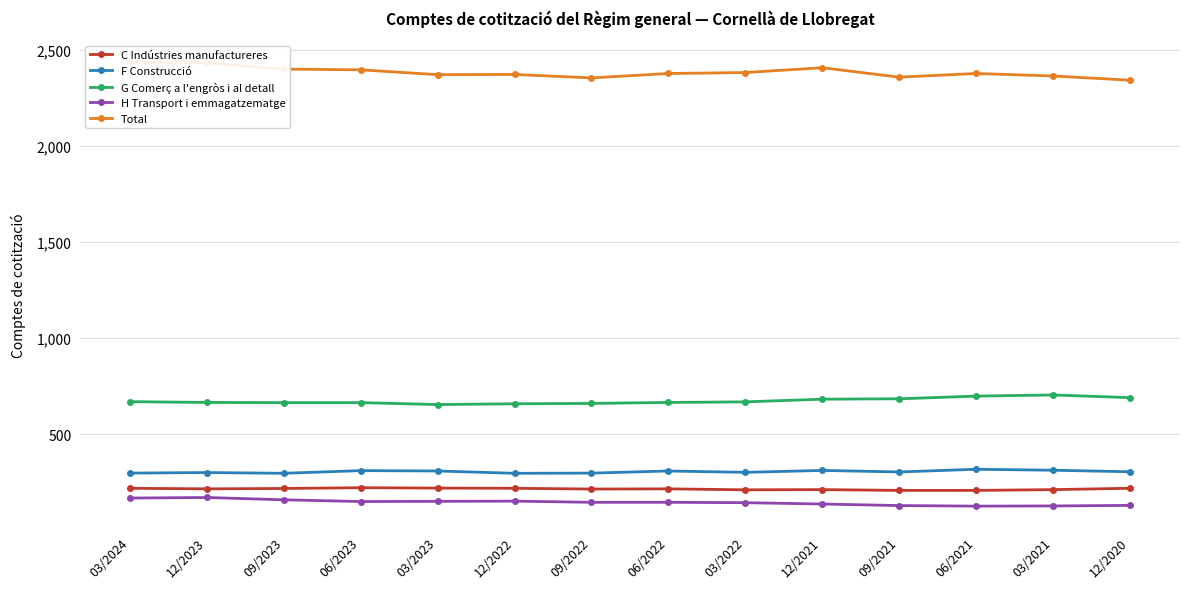

What is the label of the 4th point from the left?

06/2023